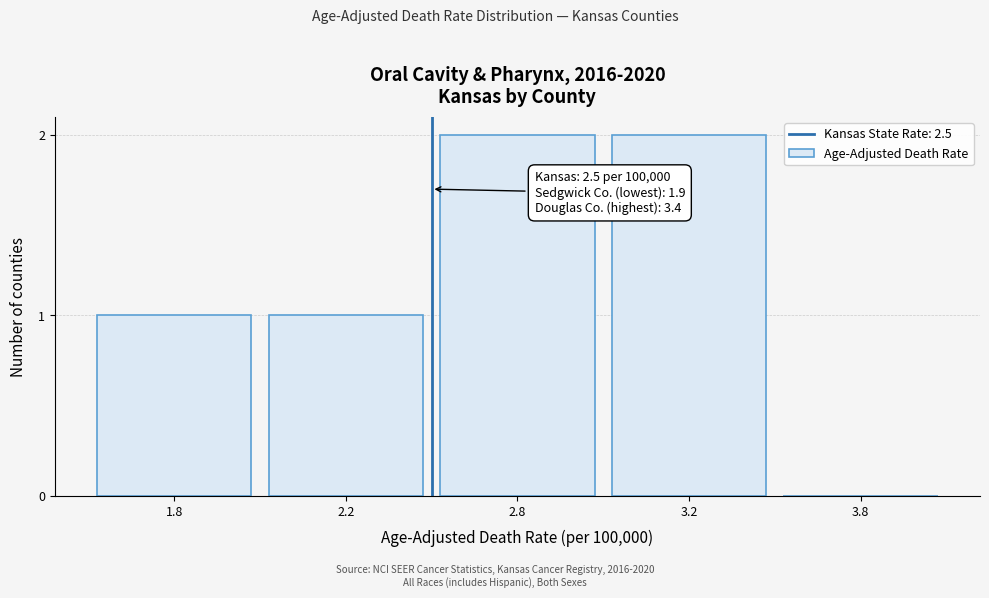

Reading left to right, transcribe all the data shown in this chart.

1.8=1	2.2=1	2.8=2	3.2=2	3.8=0